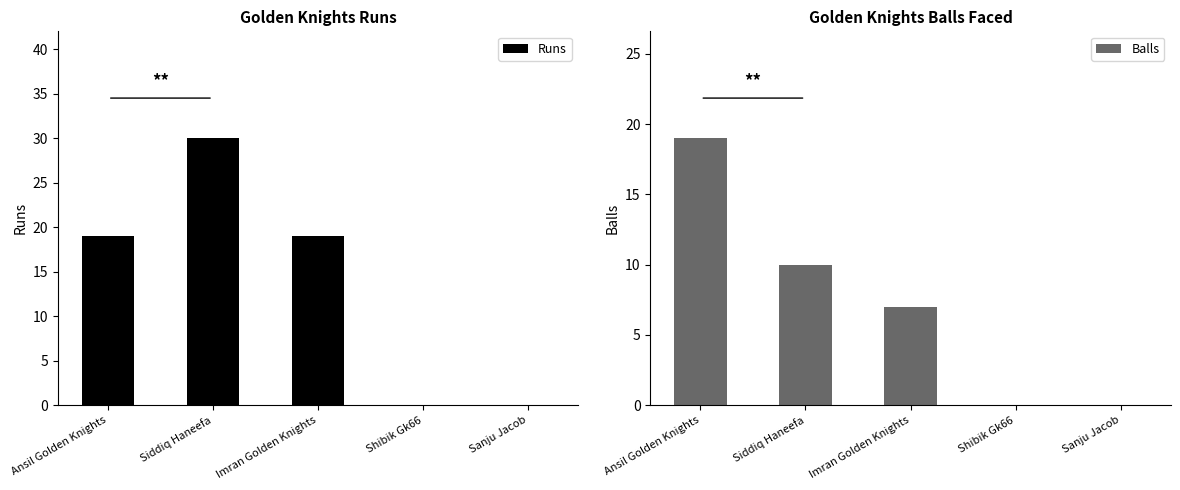

Which category has the highest value across all series?

Siddiq Haneefa